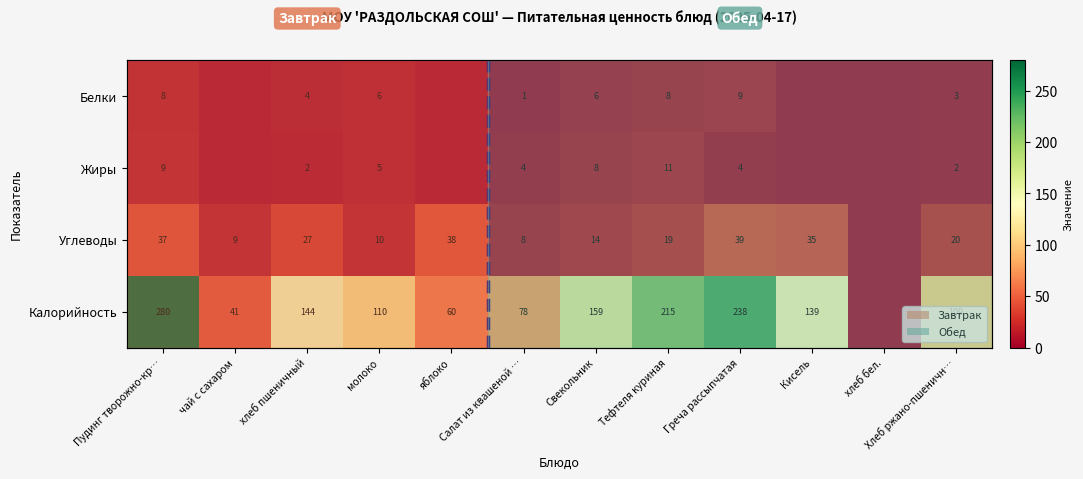

How many positive values does the Жиры series have?

8